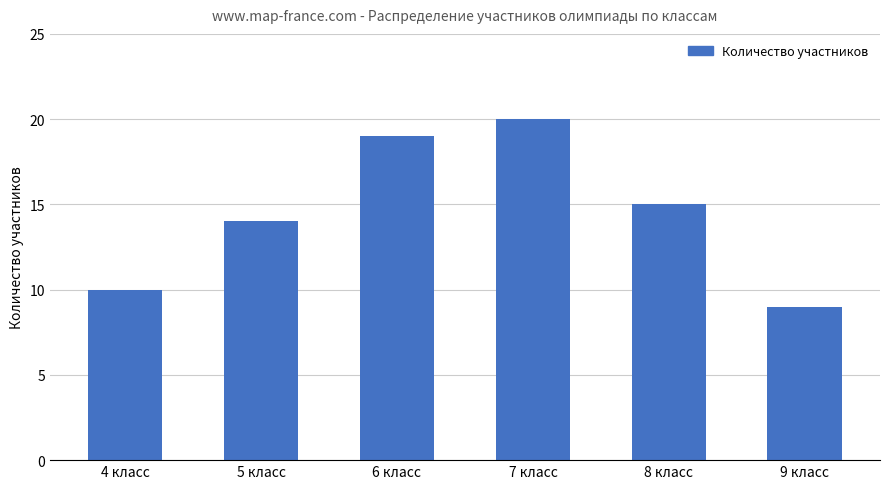

What is the change in value from 5 класс to 7 класс?

+6